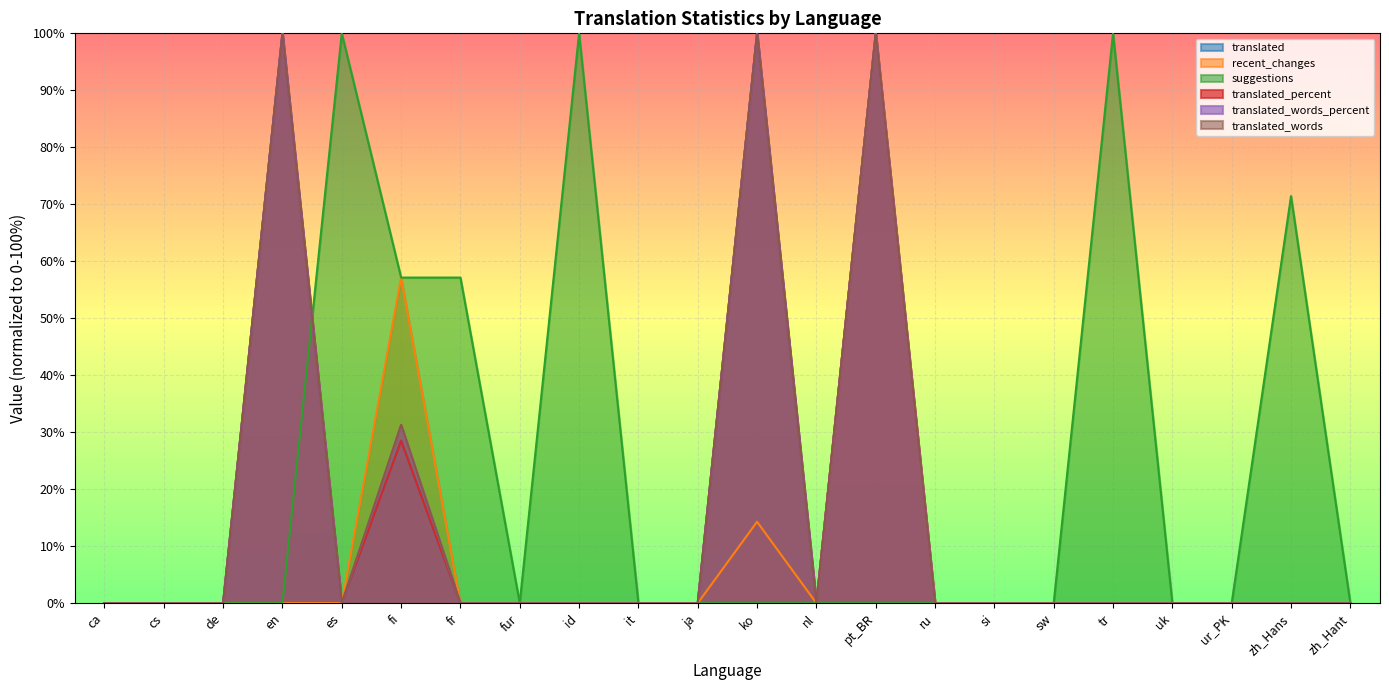

What is the difference between the translated_words values at ko and cs?

100.0